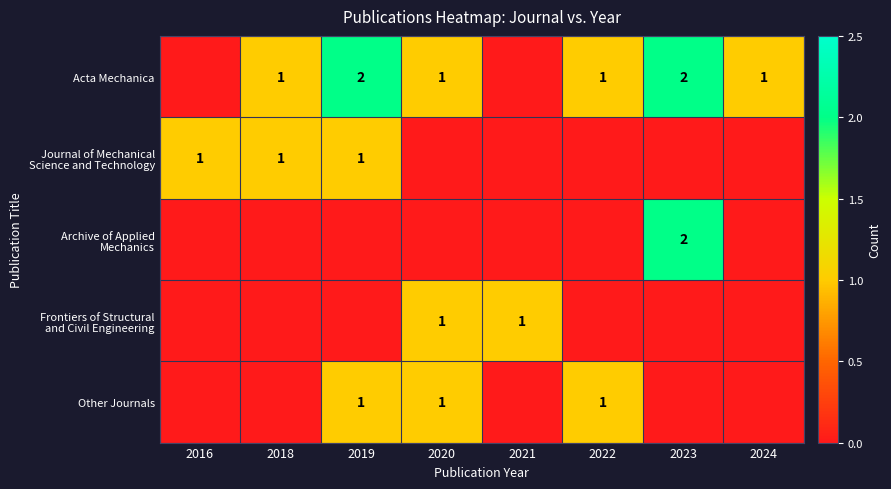

Rank the series at 2022 from highest to lowest value.

Acta Mechanica, Other Journals, Journal of Mechanical Science and Technology, Archive of Applied Mechanics, Frontiers of Structural and Civil Engineering